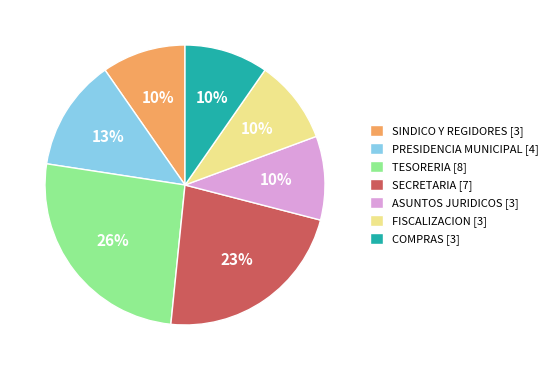

To the nearest percent, what is the difference between the largest and smallest slice percentages?

16%